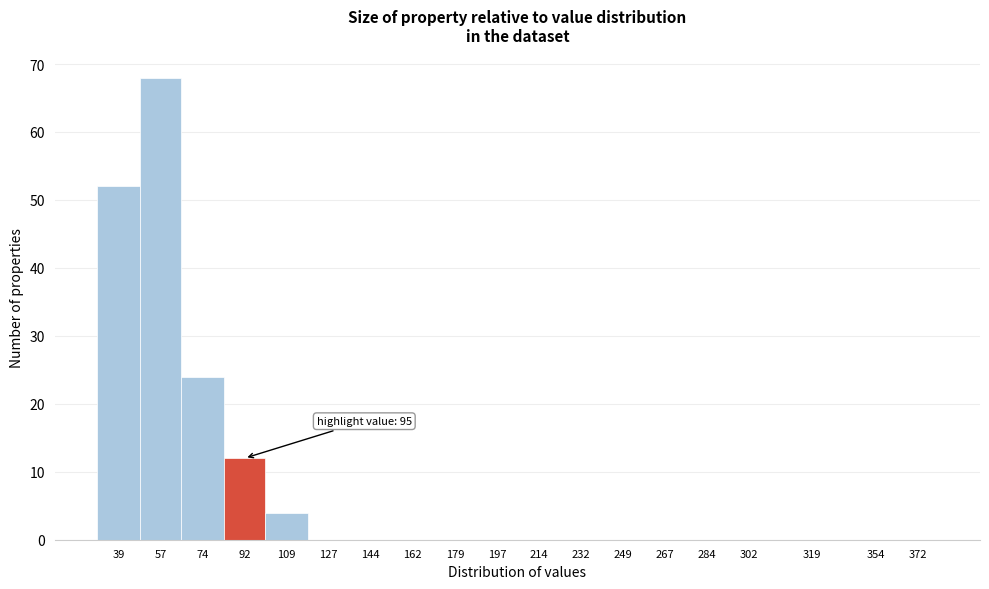

Reading right to left, what are all the values shown in this chart?

372=0	354=0	319=0	302=0	284=0	267=0	249=0	232=0	214=0	197=0	179=0	162=0	144=0	127=0	109=4	92=12	74=24	57=68	39=52